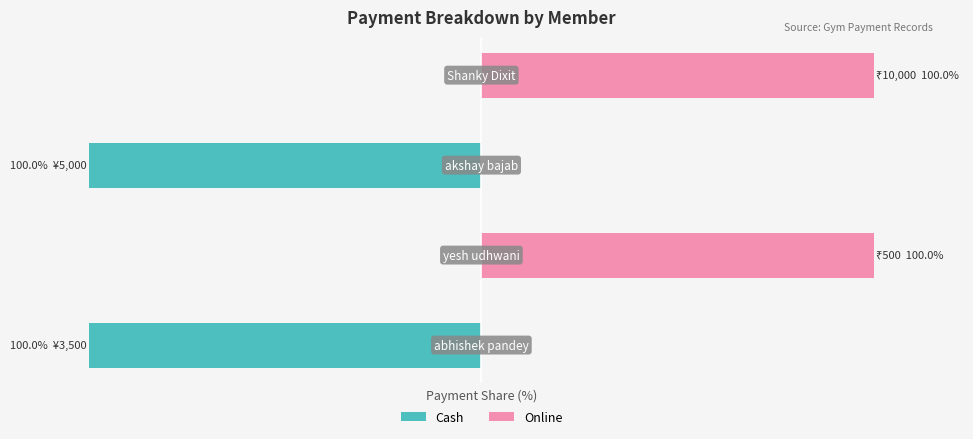

Is it true that Cash equals -100 at 2?

True